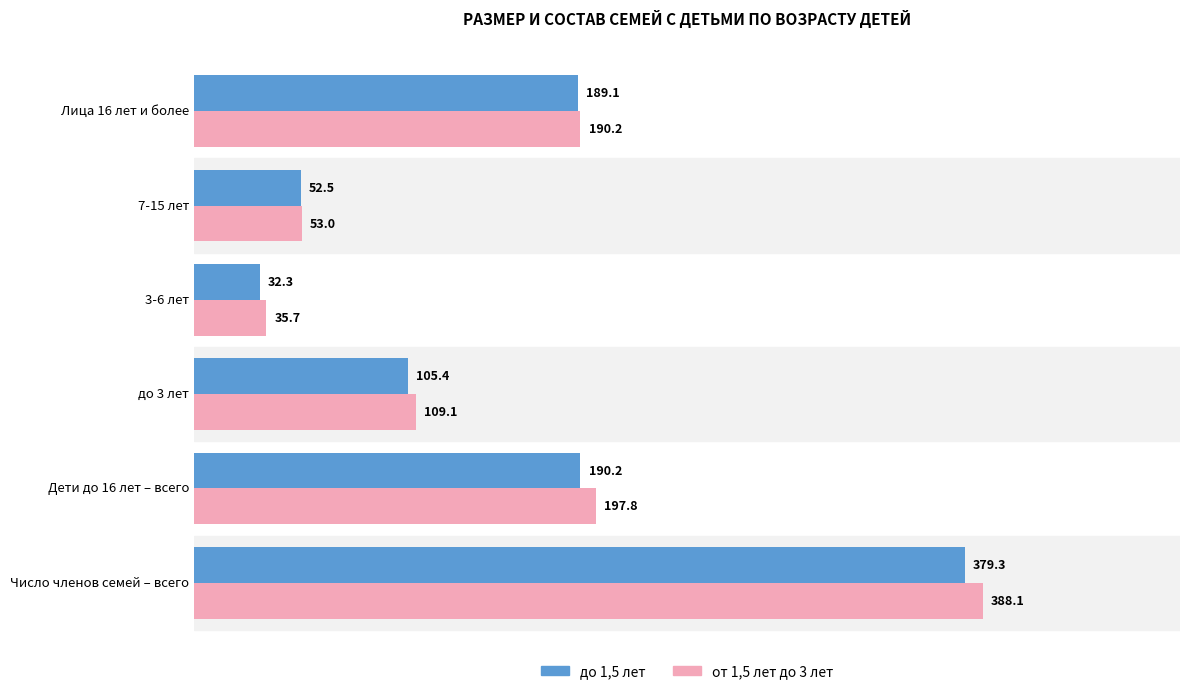

Which series has the largest total across all categories?

от 1,5 лет до 3 лет